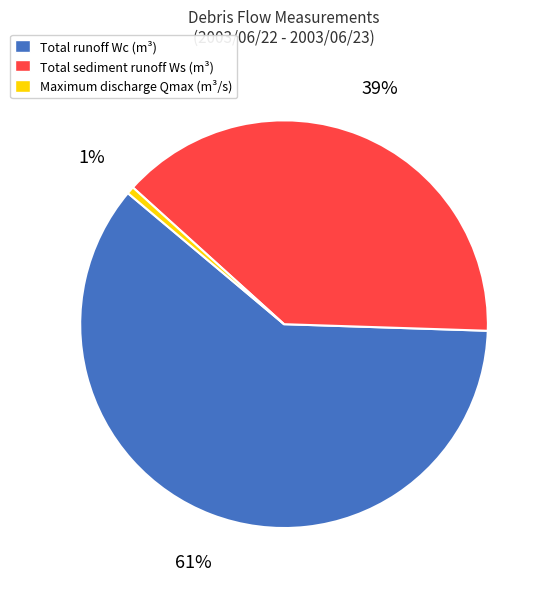

Is Maximum discharge Qmax the majority of the pie?

No